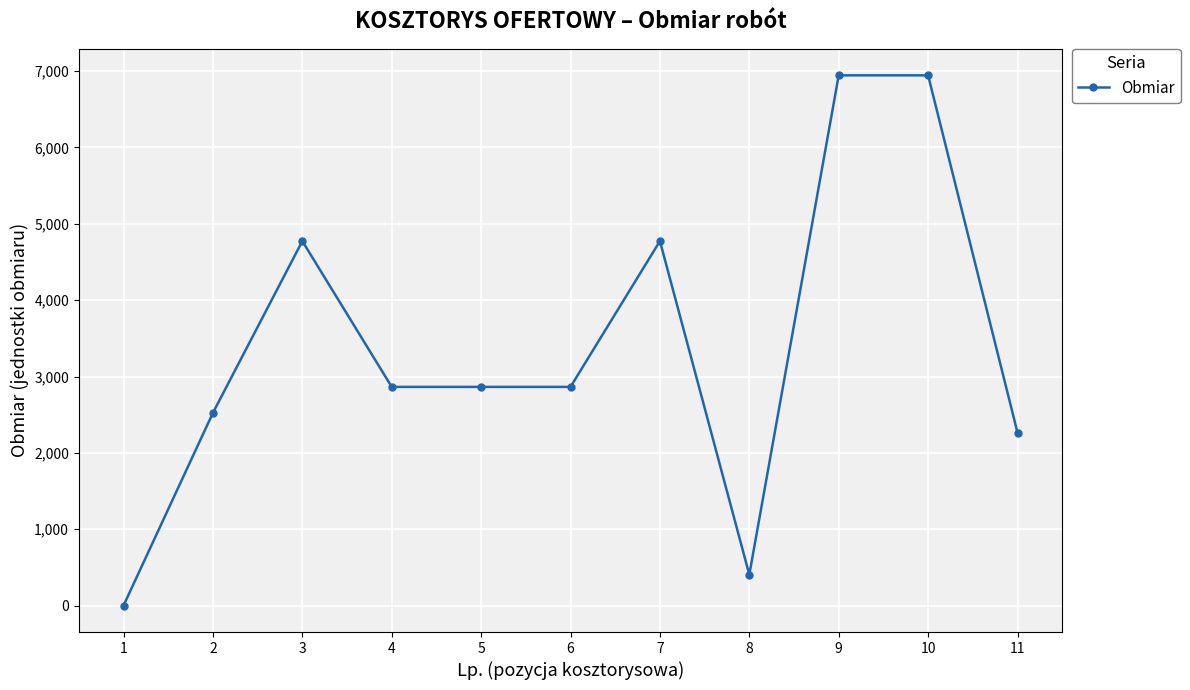

What is the ratio of the value at 5 to the value at 2?

1.1